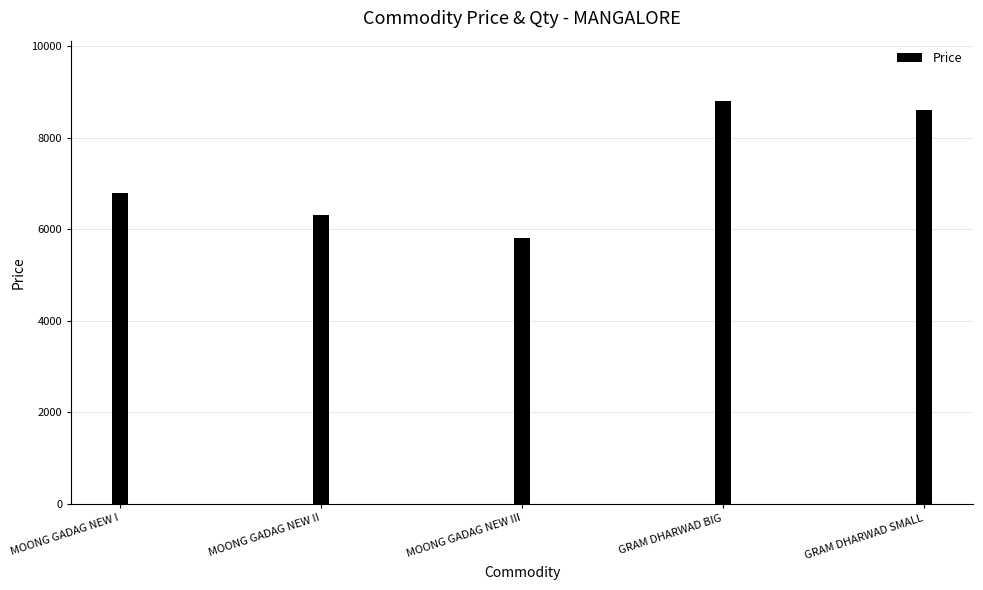

At which label is the value closest to 7300?

MOONG GADAG NEW I